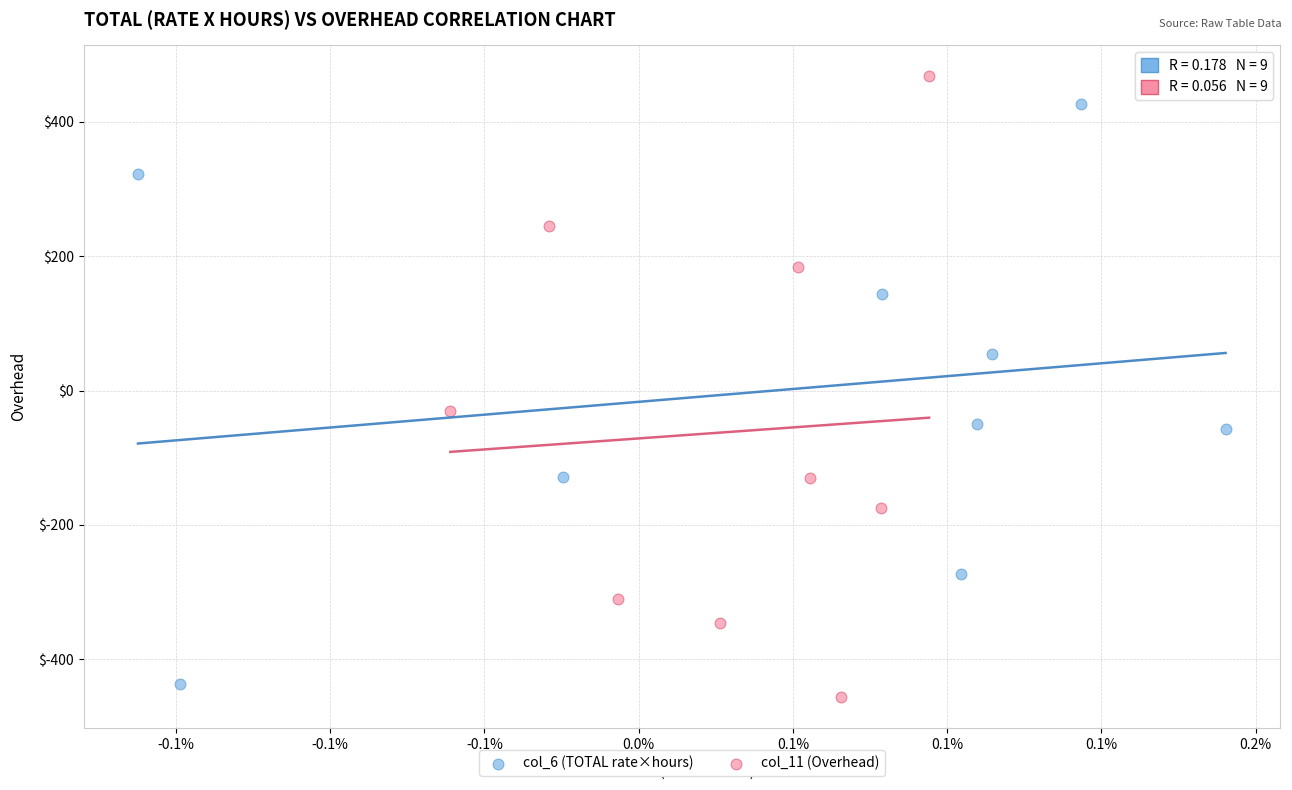

Which series contains the highest Y value?

col_11 (Overhead)